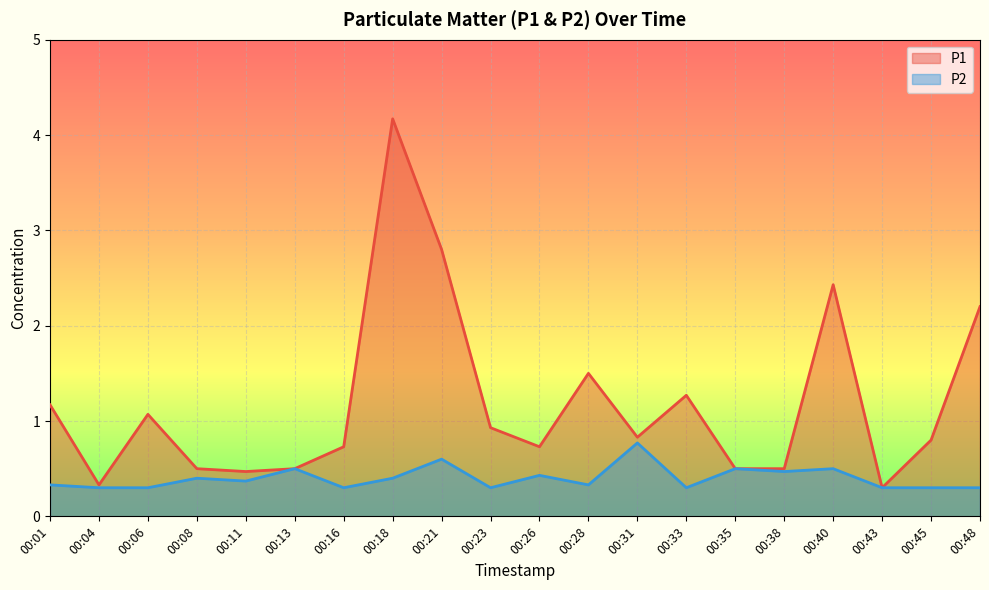

The P1 series shows 4.2 at 00:18. True or false?

True